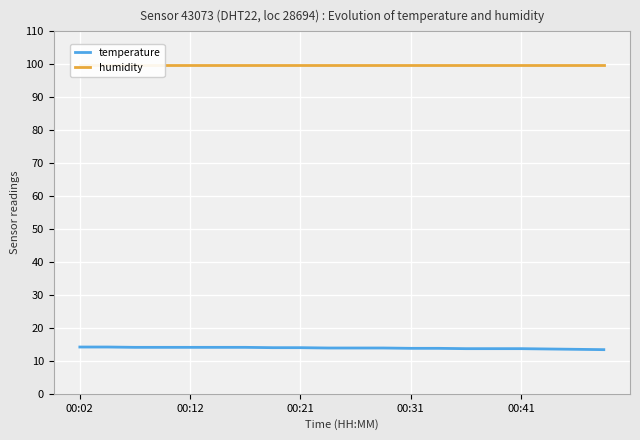

How many categories are shown in the chart?

20